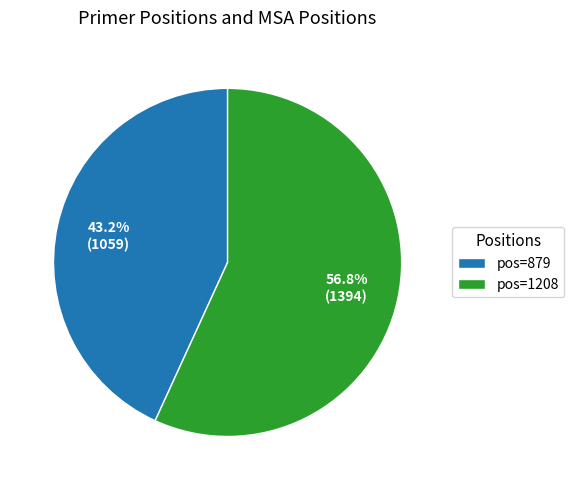

How many segments does this pie chart have?

2